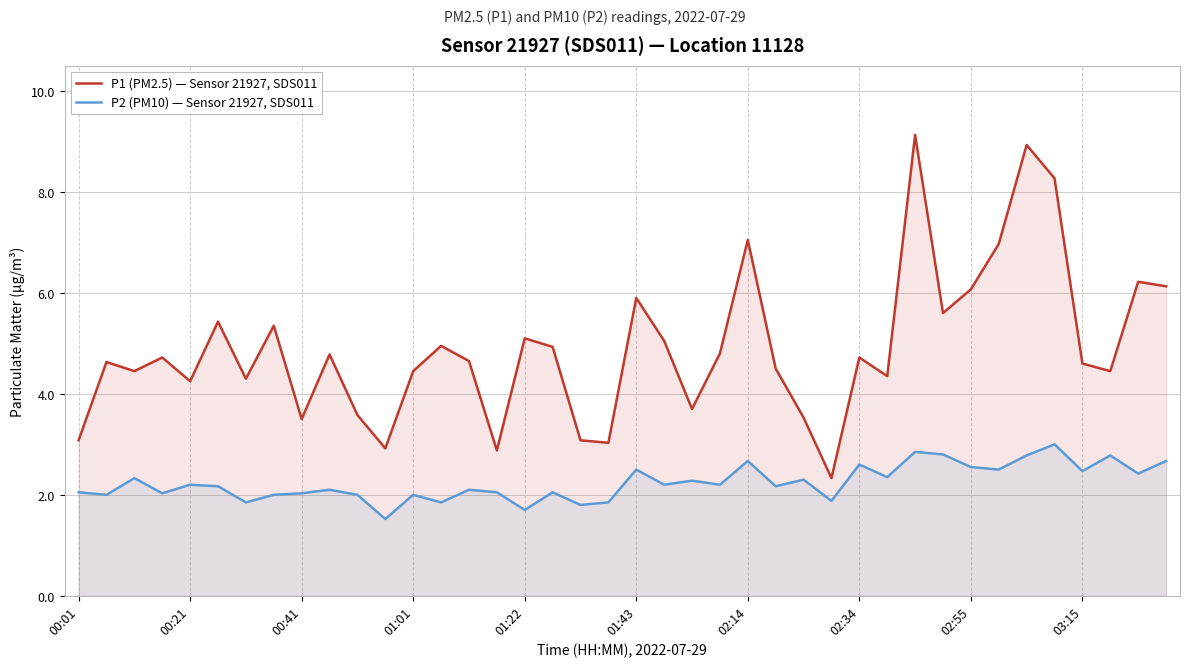

How many interior local valleys does the P1 (PM2.5) — Sensor 21927, SDS011 series have?

12